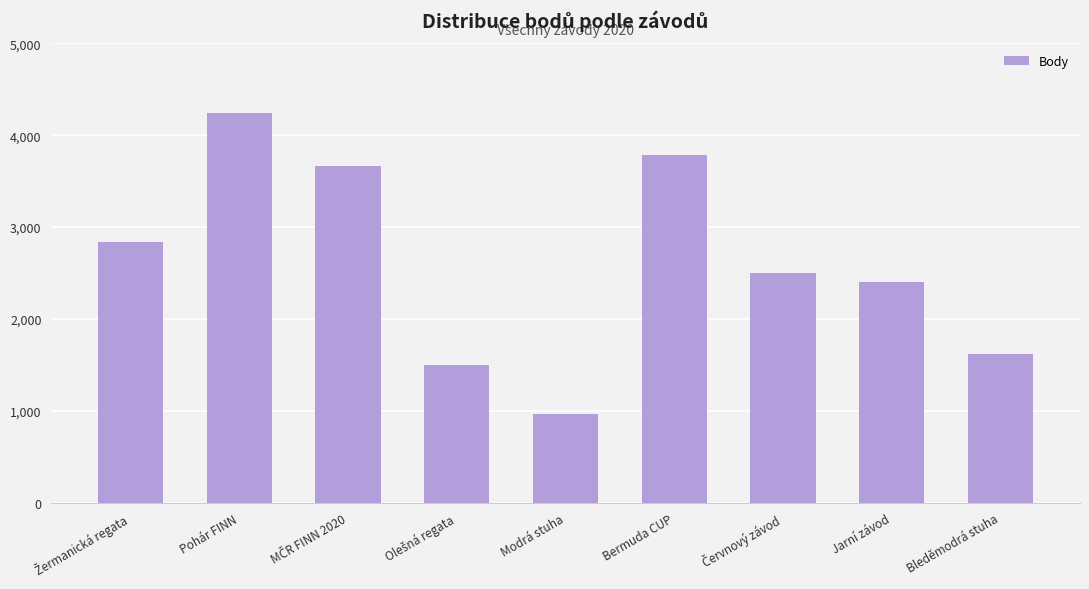

How many values are below 2496?

4